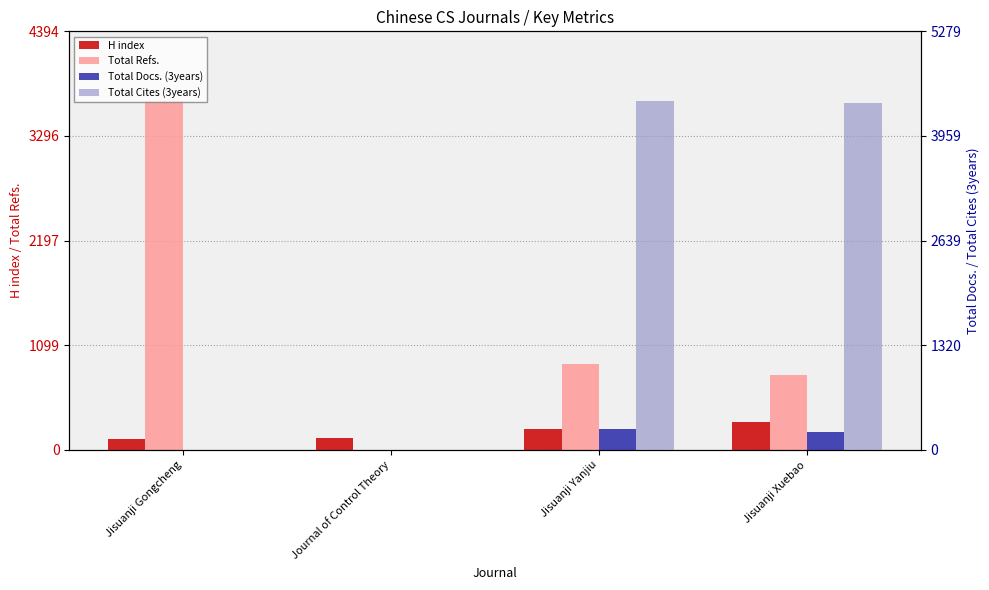

How many bars are there in total?

16